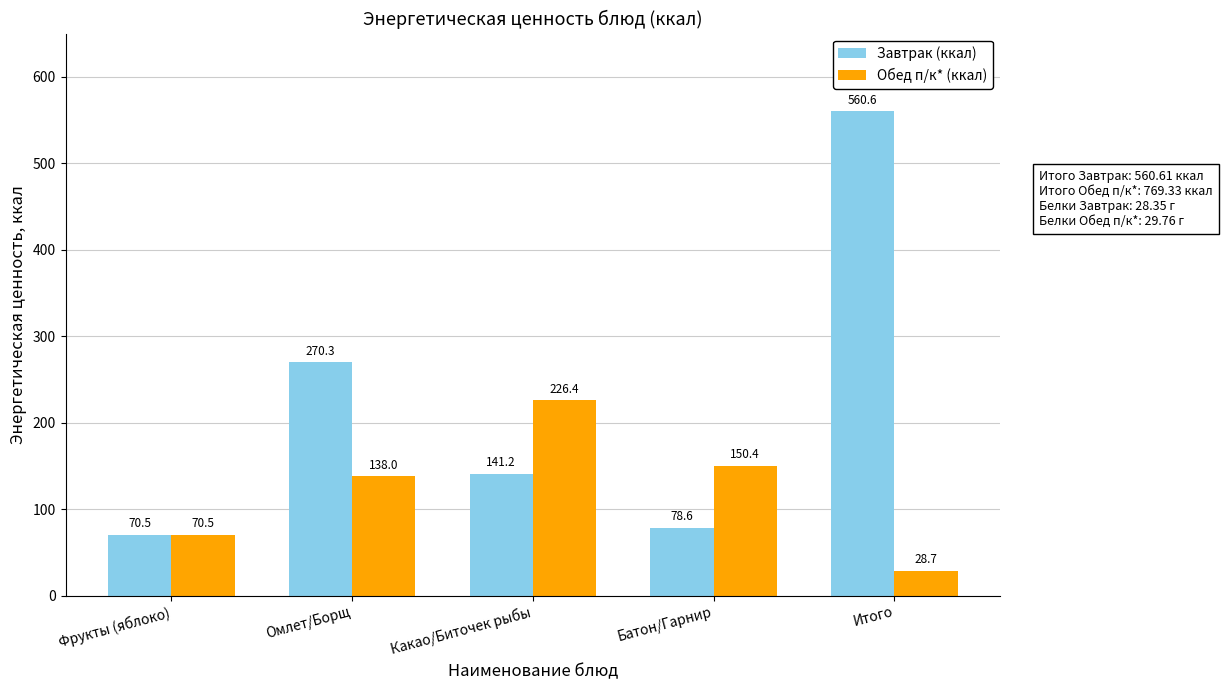

What is the approximate value of Обед п/к* (ккал) at Омлет/Борщ?

138.0